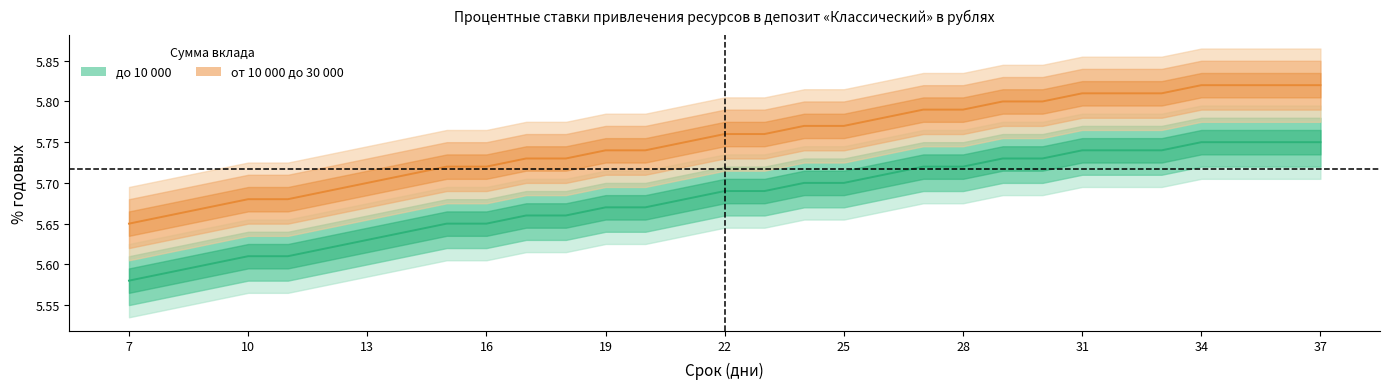

True or false: от 10 000 до 30 000 has more than 2 points higher than both neighbors.

False